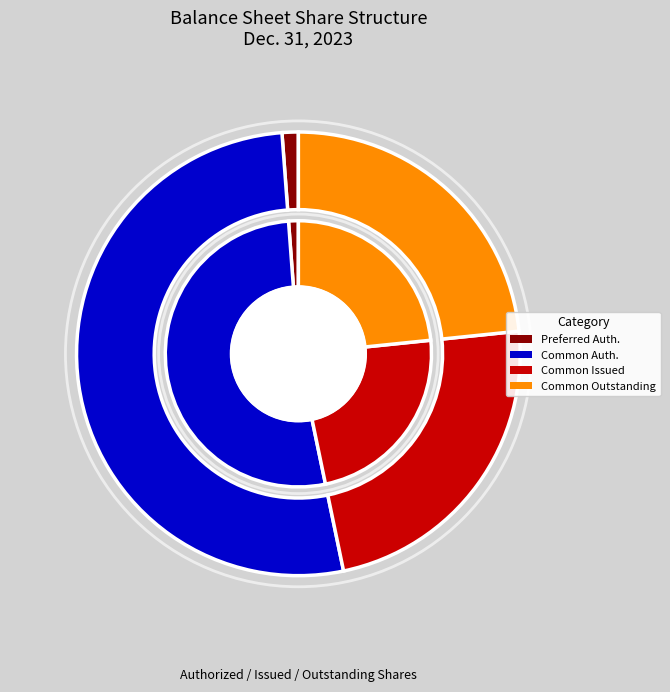

Is there a majority slice in this chart?

Yes